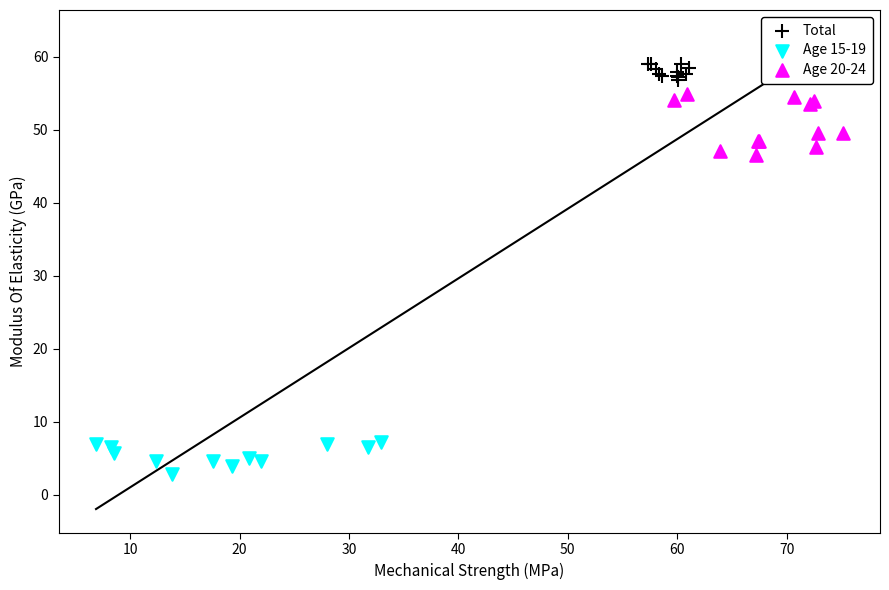

Which series reaches the minimum Y coordinate?

Age 15-19